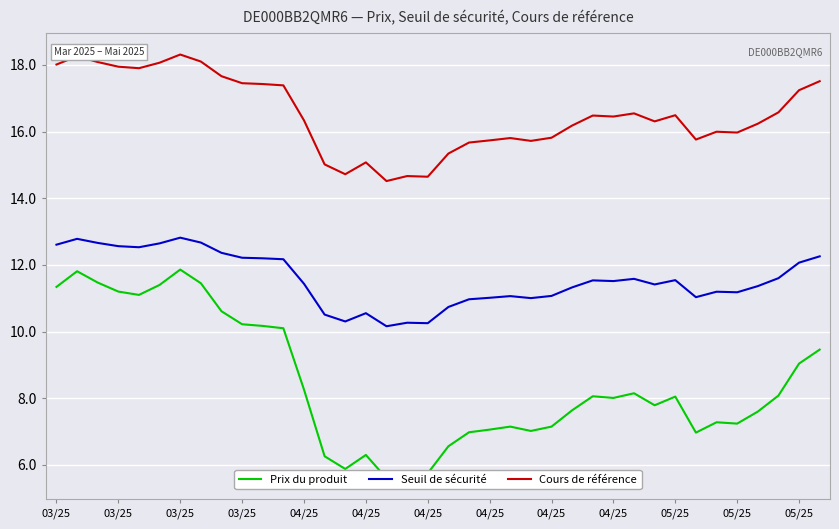

What value does the Cours de référence series have at 26?

16.5